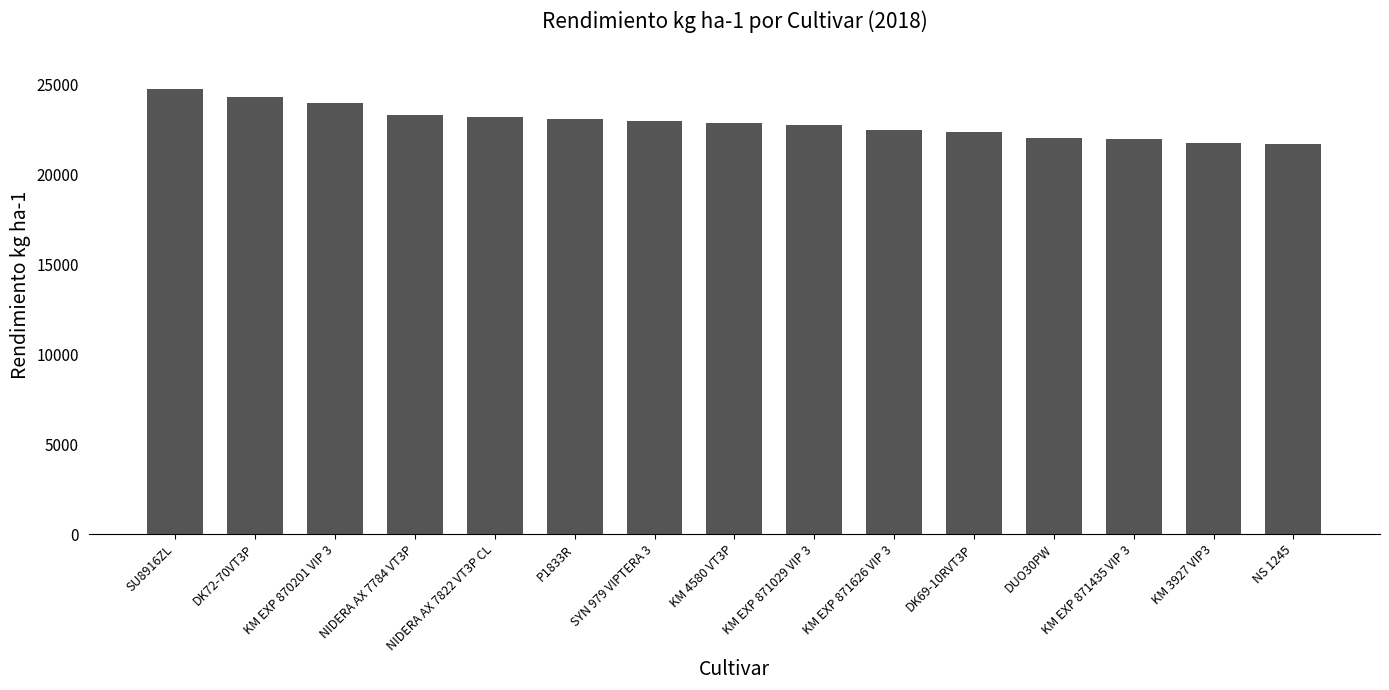

Is it true that the value at P1833R is 23040?

True